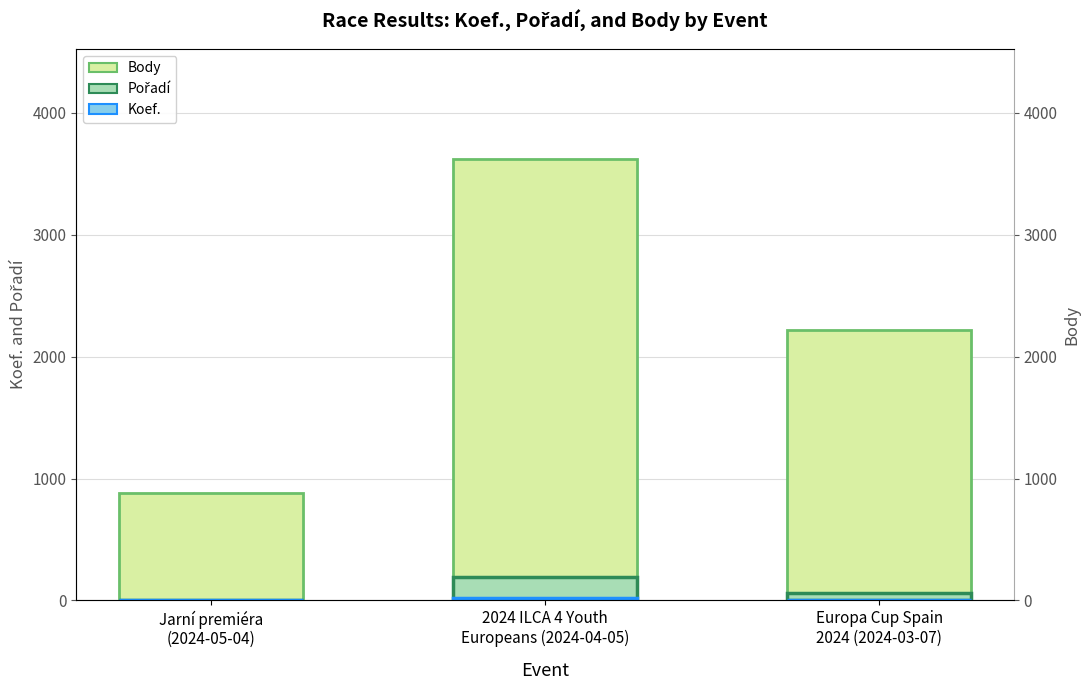

The Pořadí series shows 58 at Europa Cup Spain
2024 (2024-03-07). True or false?

True